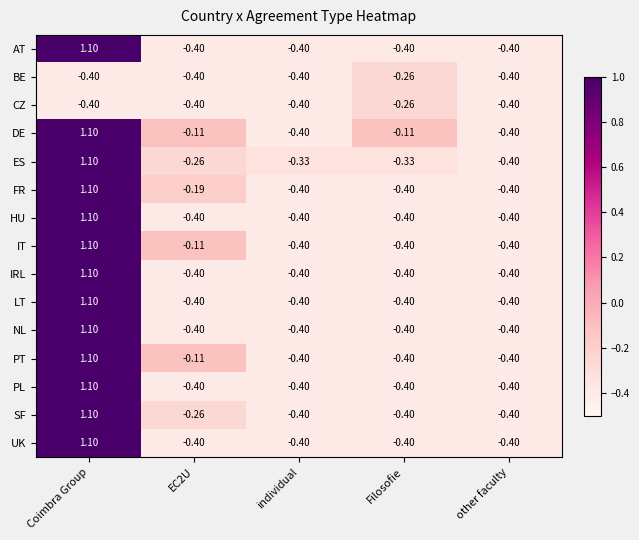

At which category is the sum across all series the highest?

Coimbra Group